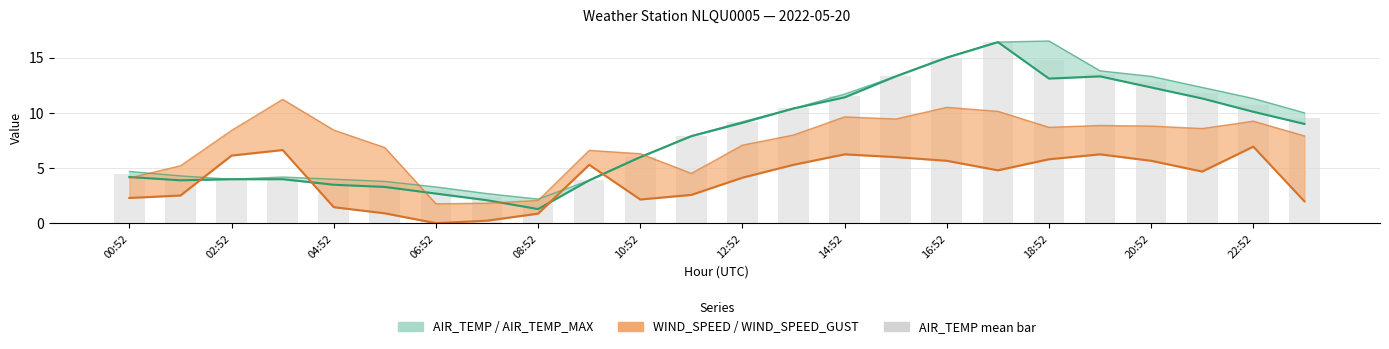

What value does the AIR_TEMP series have at 16:52?

15.0